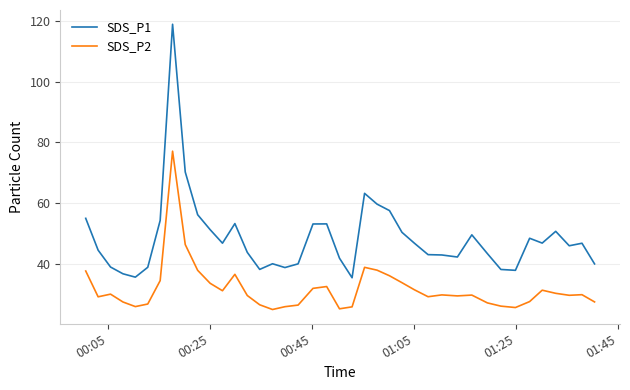

What are all the series names shown in the legend?

SDS_P1, SDS_P2